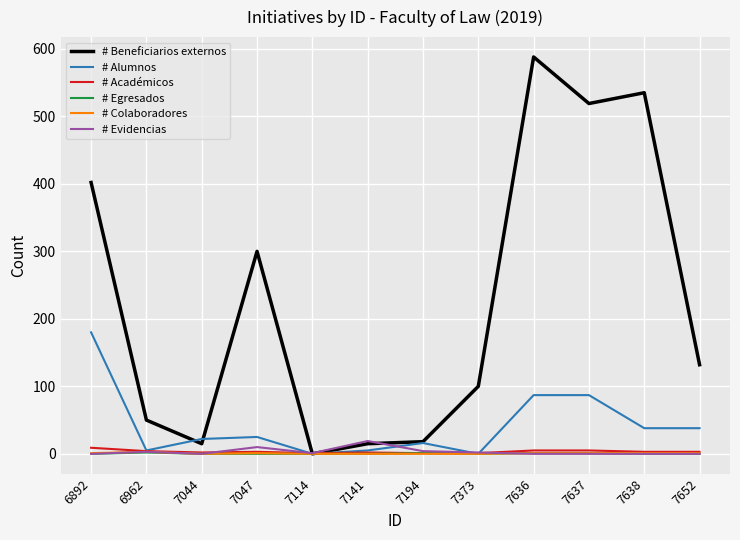

Which series has the widest spread of values?

# Beneficiarios externos